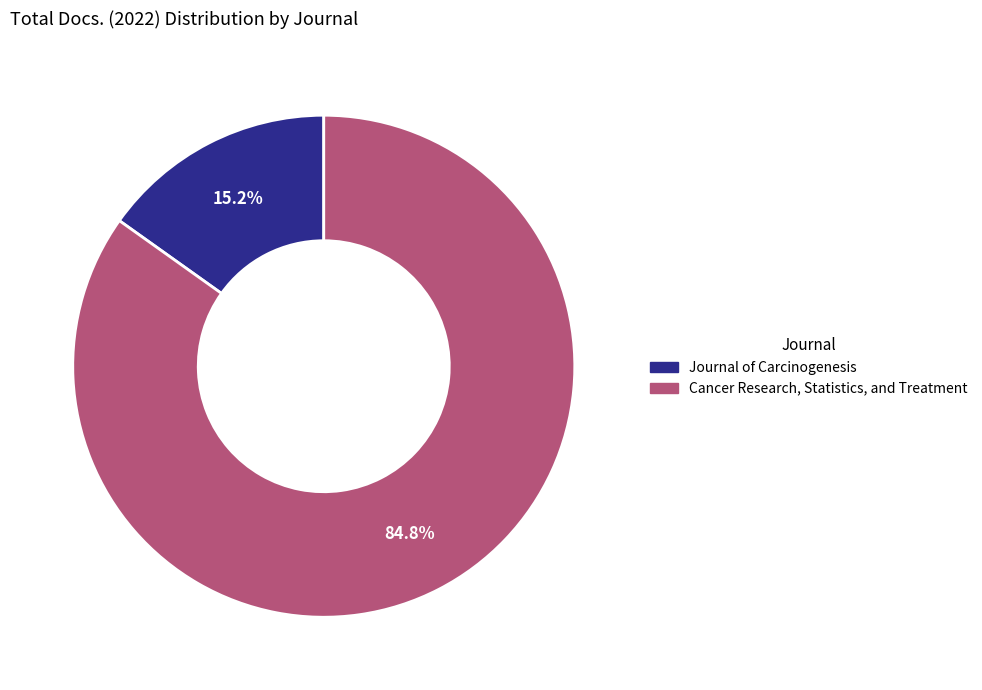

Is there any slice that represents more than half of the pie?

Yes